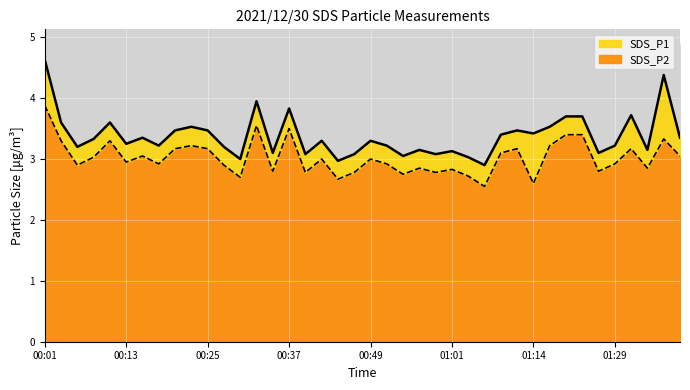

Which series has the largest total across all categories?

SDS_P1